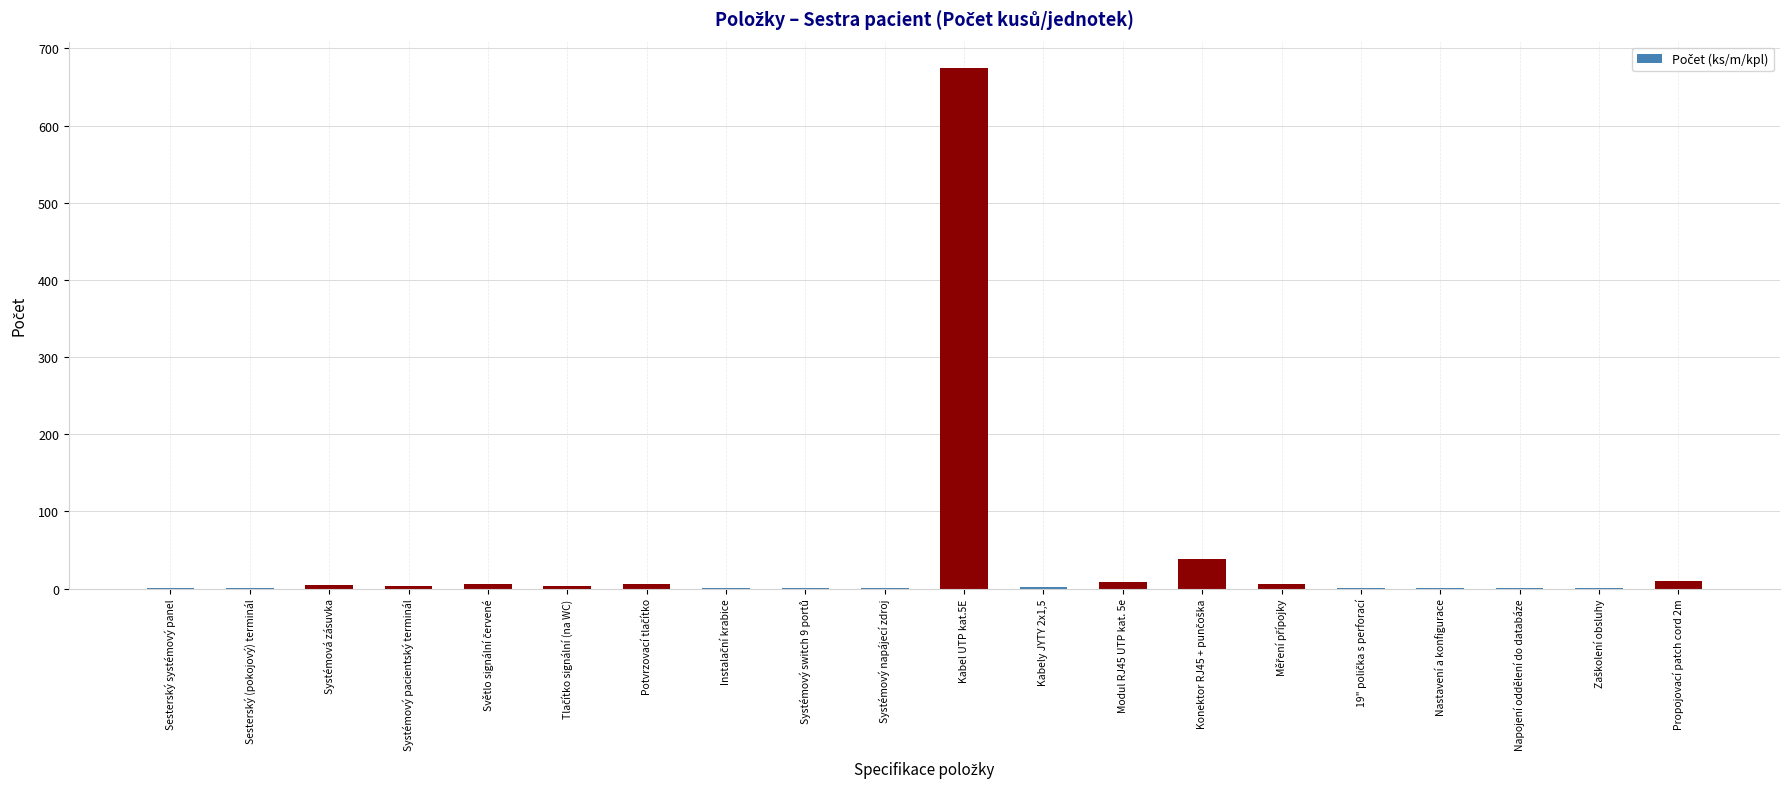

What is the average value?

39